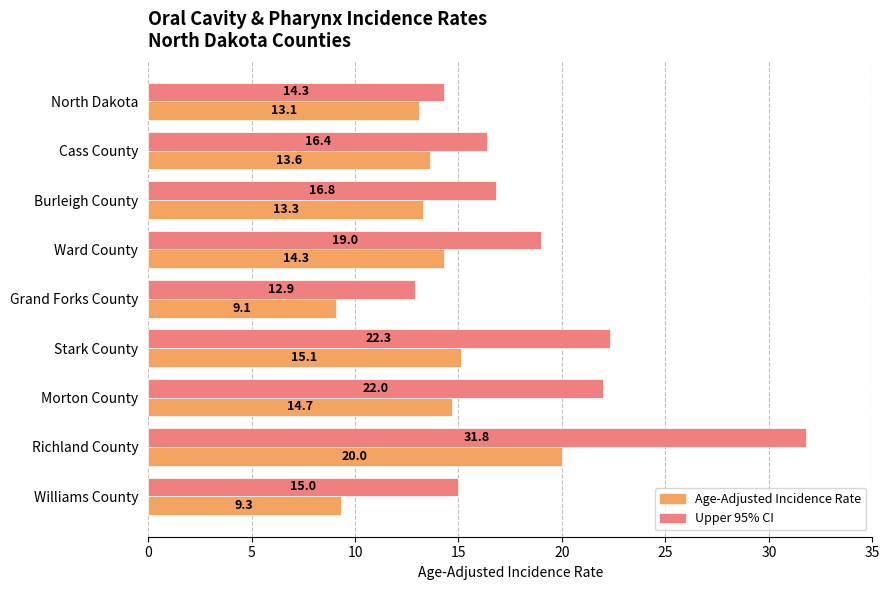

Is it true that Upper 95% CI equals 12.1 at Ward County?

False